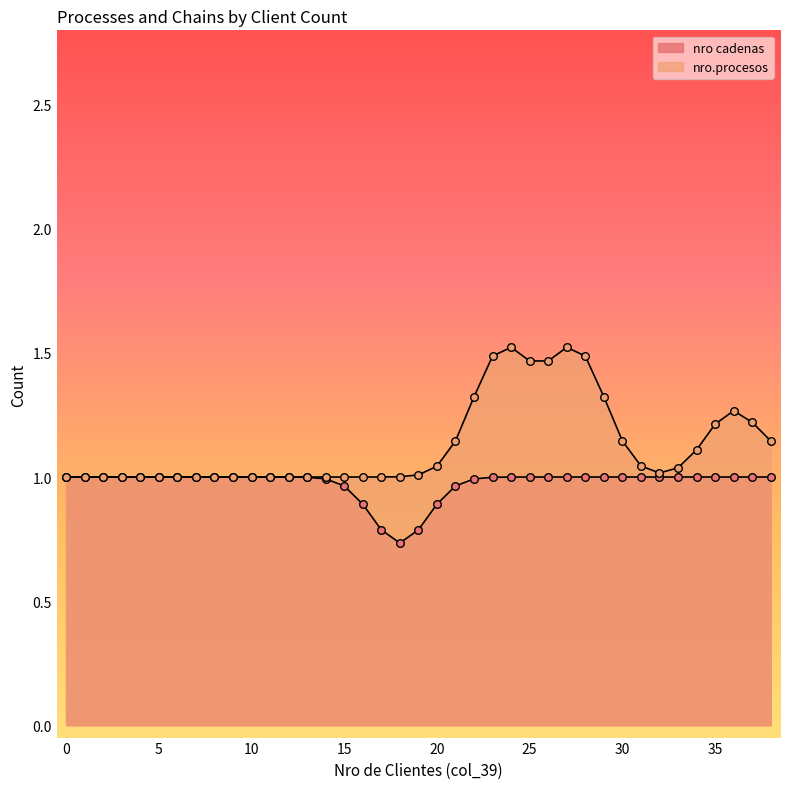

How many lines are shown in the chart?

2